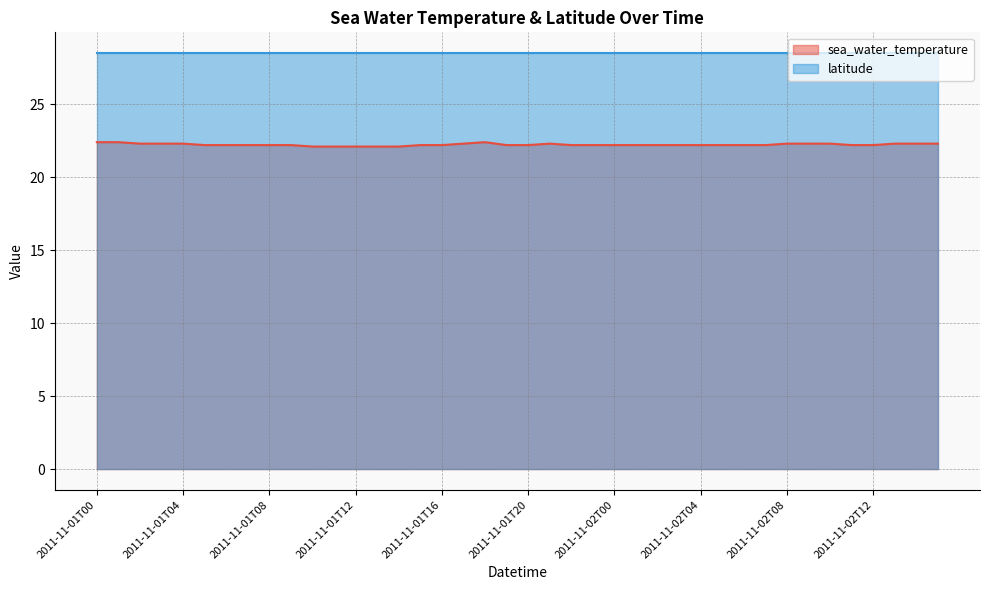

What is the maximum value shown in the chart?

28.5